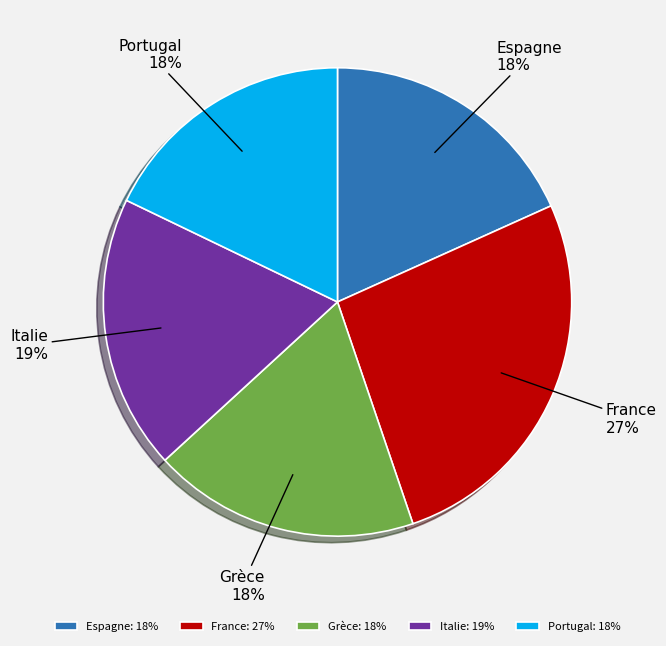

Is the sum of France and Portugal greater than half?

No